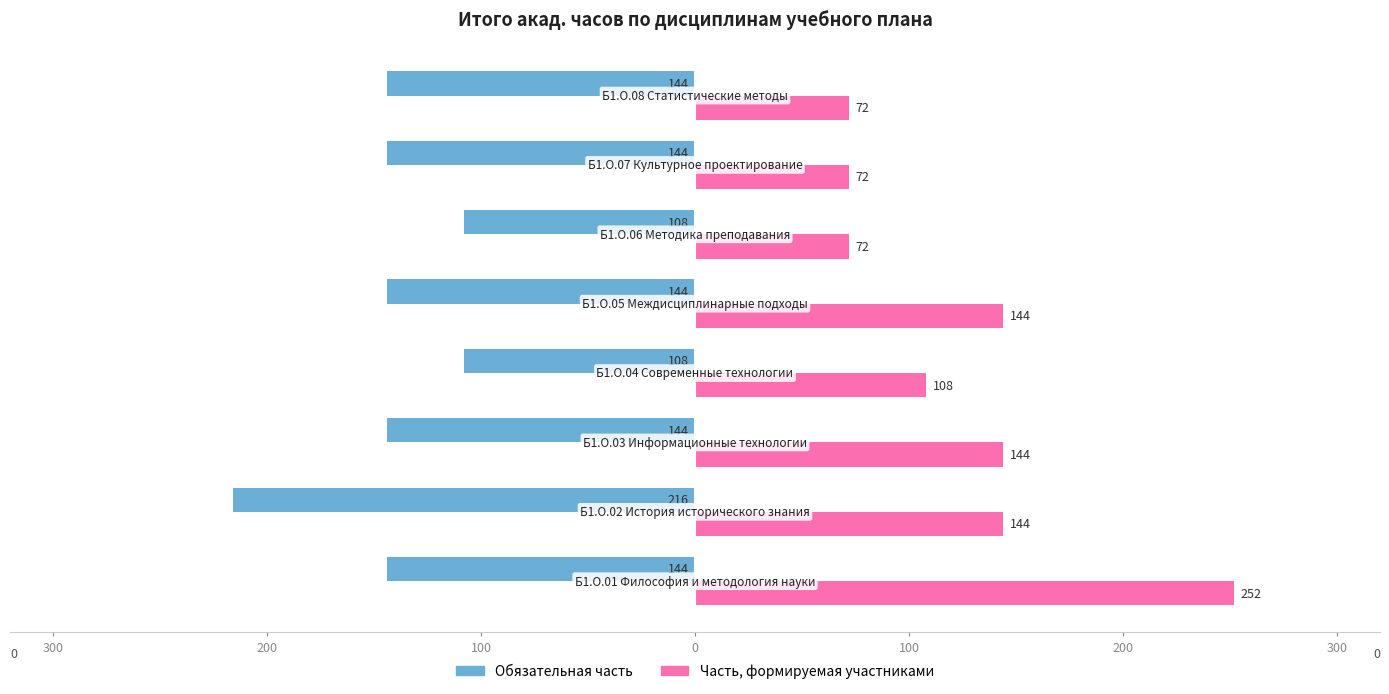

What is the difference between the maximum and minimum values in the Обязательная часть series?

108